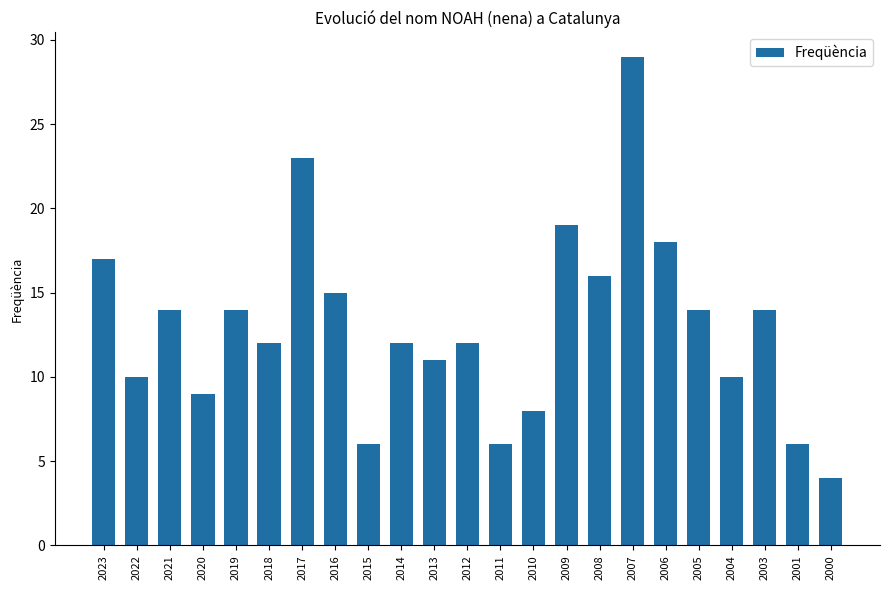

What is the greatest value displayed?

29